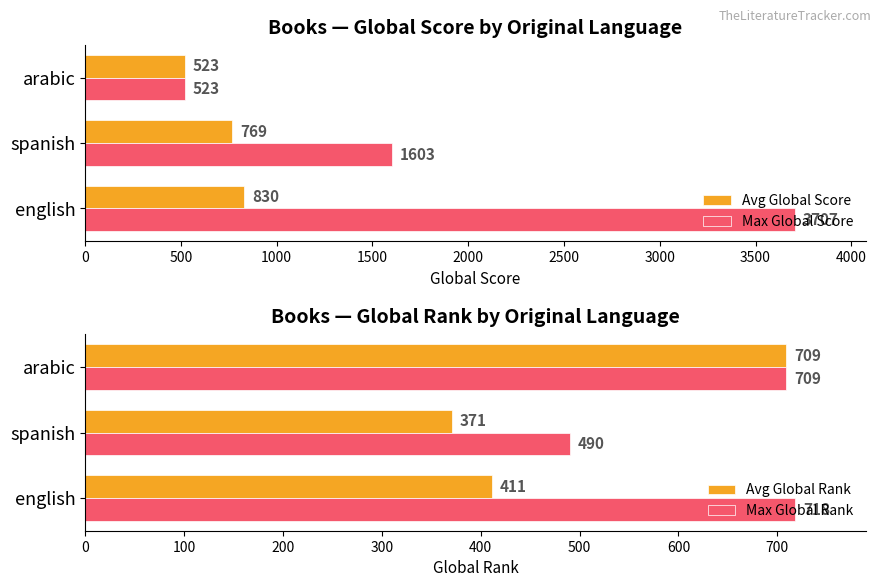

What is the difference between the Avg Global Rank values at spanish and english?

40